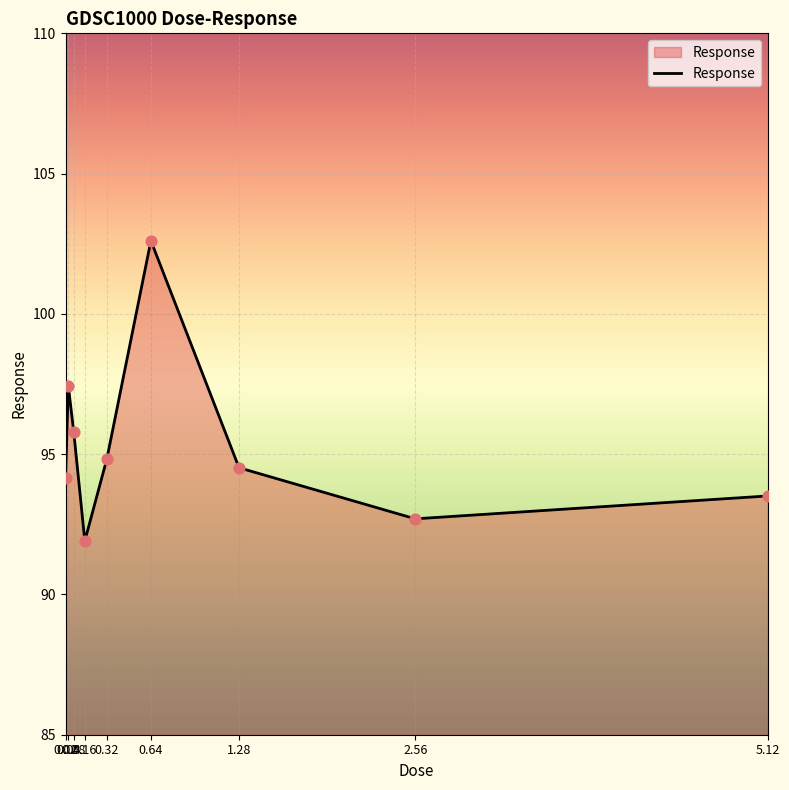

Between 0.16 and 2.56, which is larger?

2.56